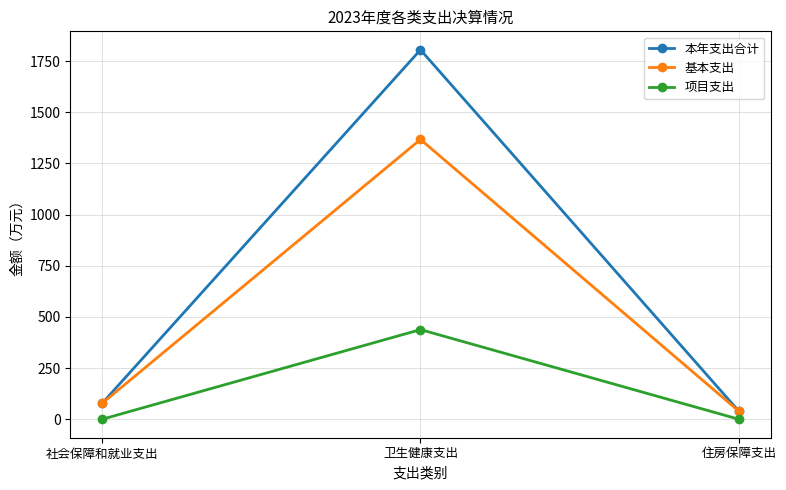

At how many categories does at least one series exceed 574?

1